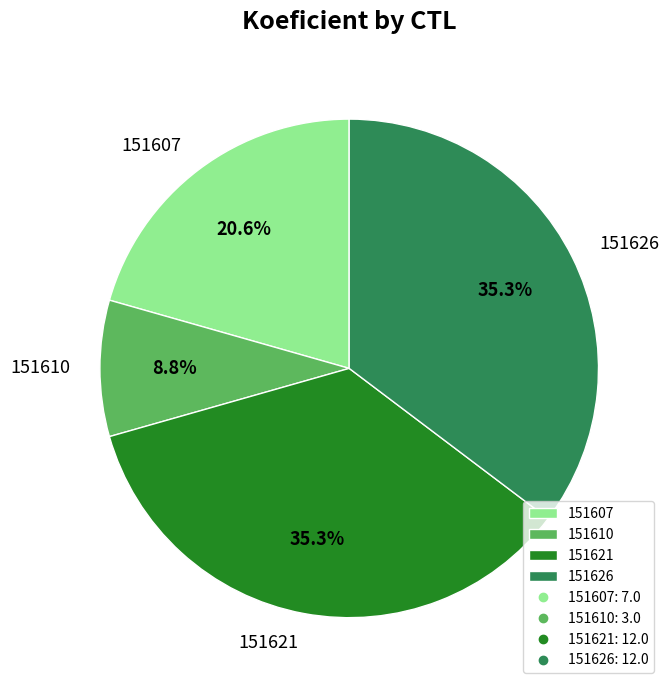

Which slice is the smallest?

151610